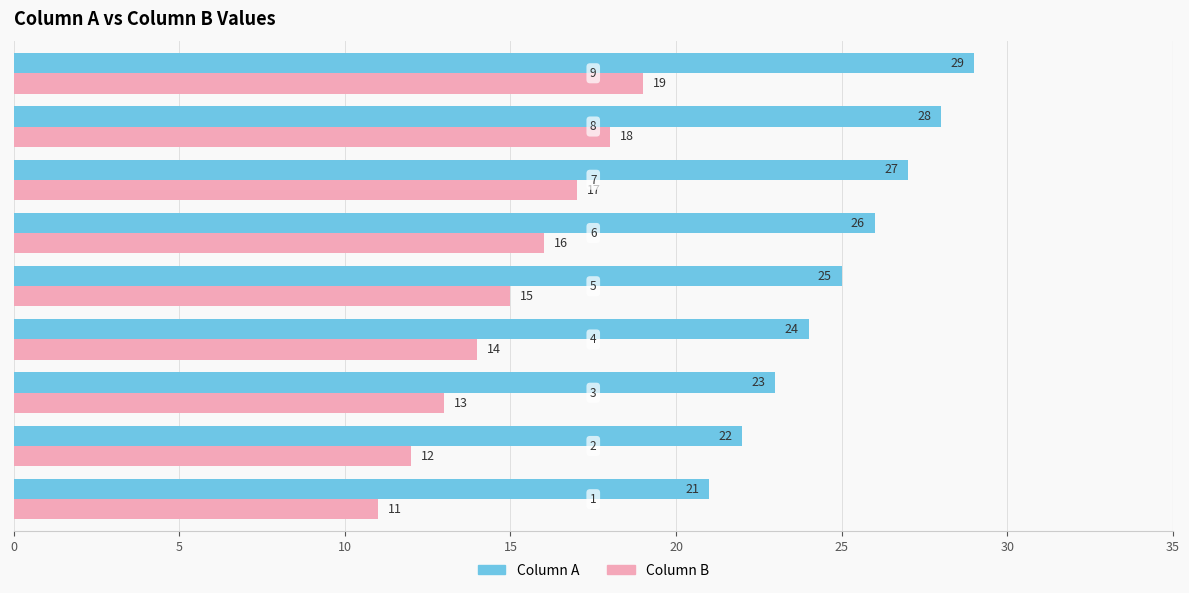

What is the difference between the second highest and second lowest values in the Column A series?

6